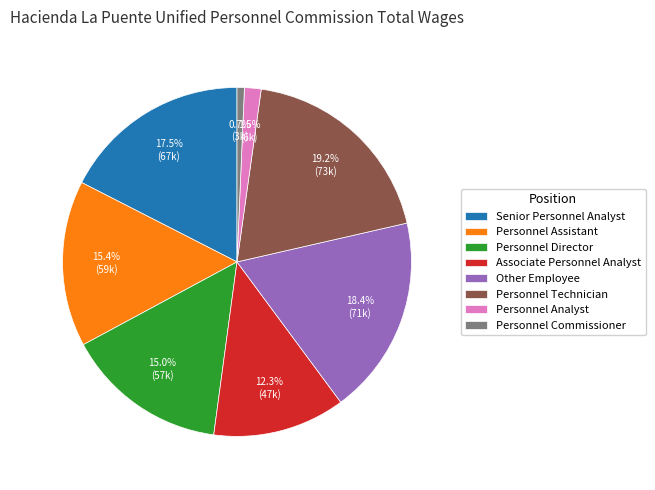

Is Associate Personnel Analyst the majority of the pie?

No